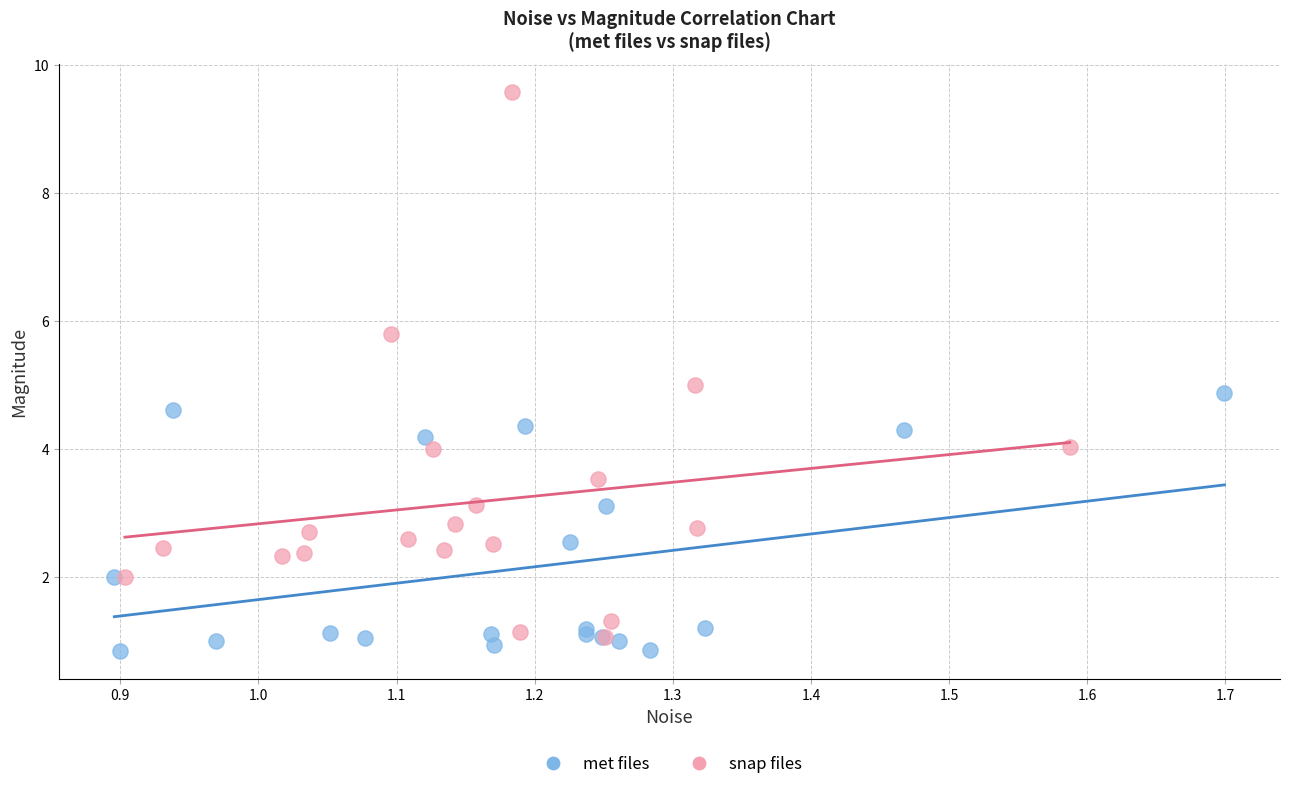

What are all the series names shown in the legend?

met files, snap files